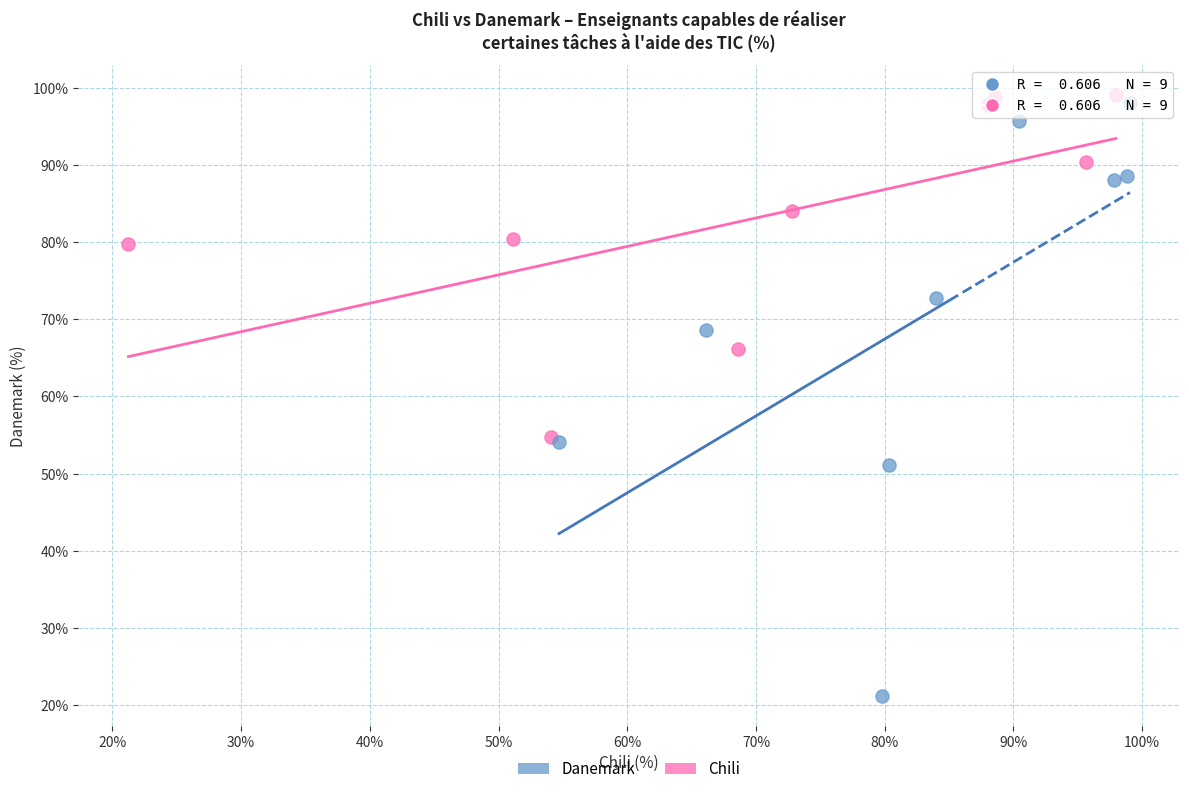

Which series contains the lowest Y value?

Danemark